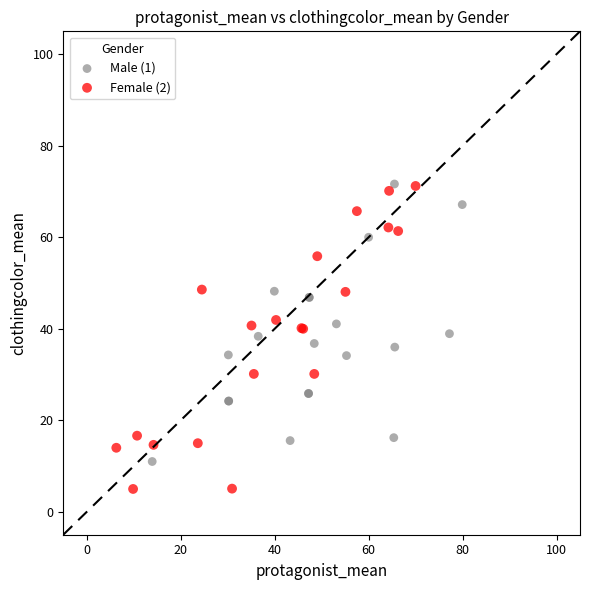

Which series reaches the minimum Y coordinate?

Female (2)